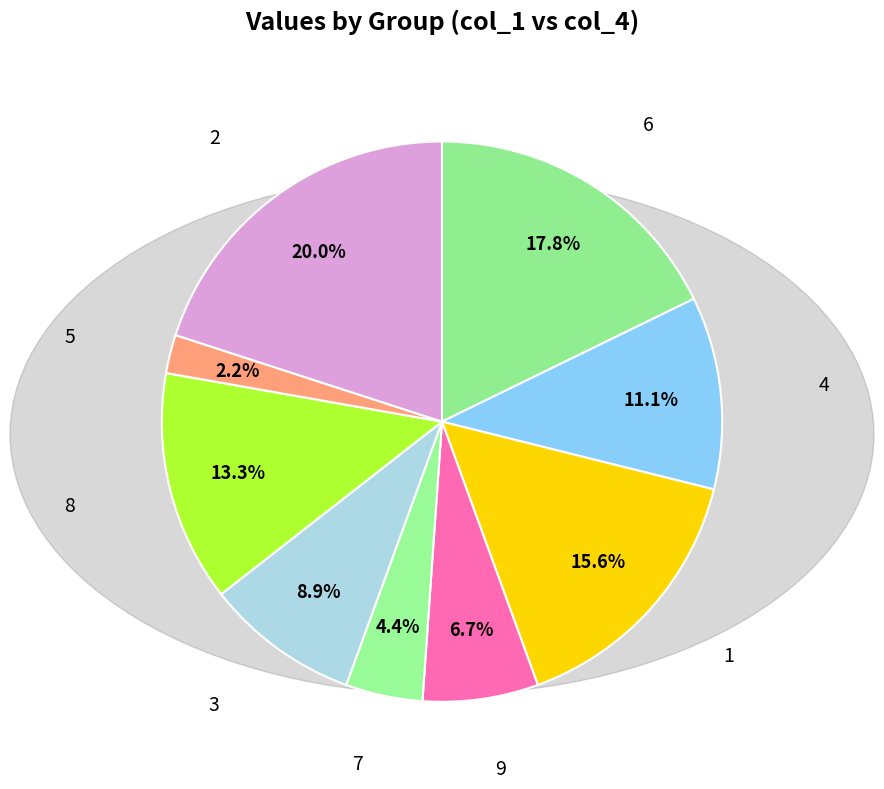

To the nearest percent, what is the average slice percentage?

11%